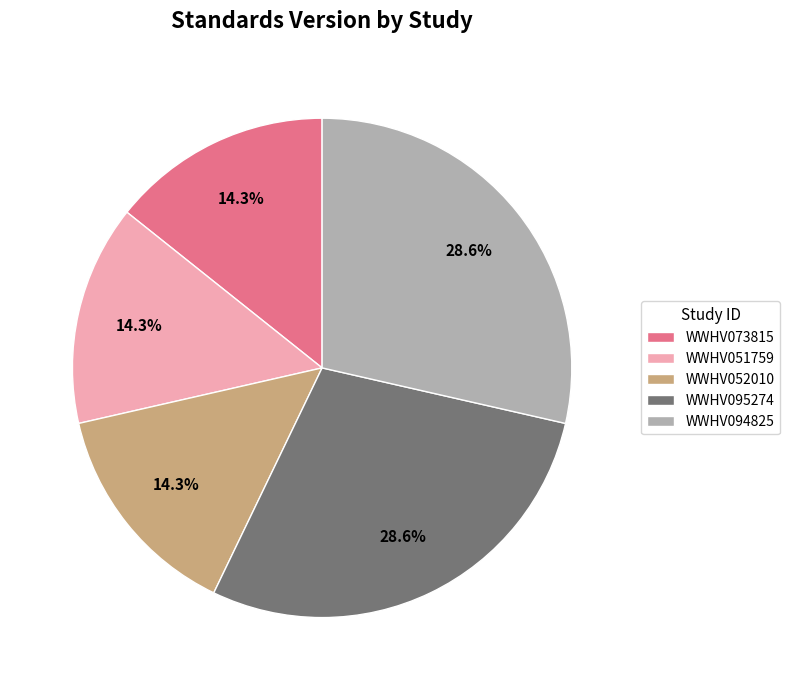

To the nearest percent, what is the average slice percentage?

20%